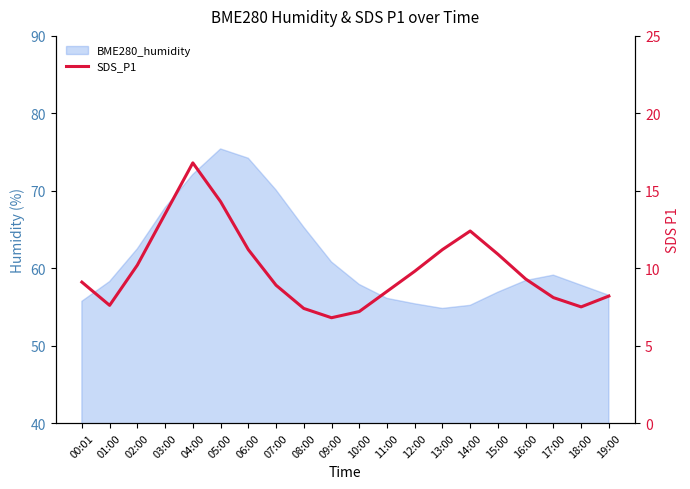

At which label does the data first exceed 9?

00:01